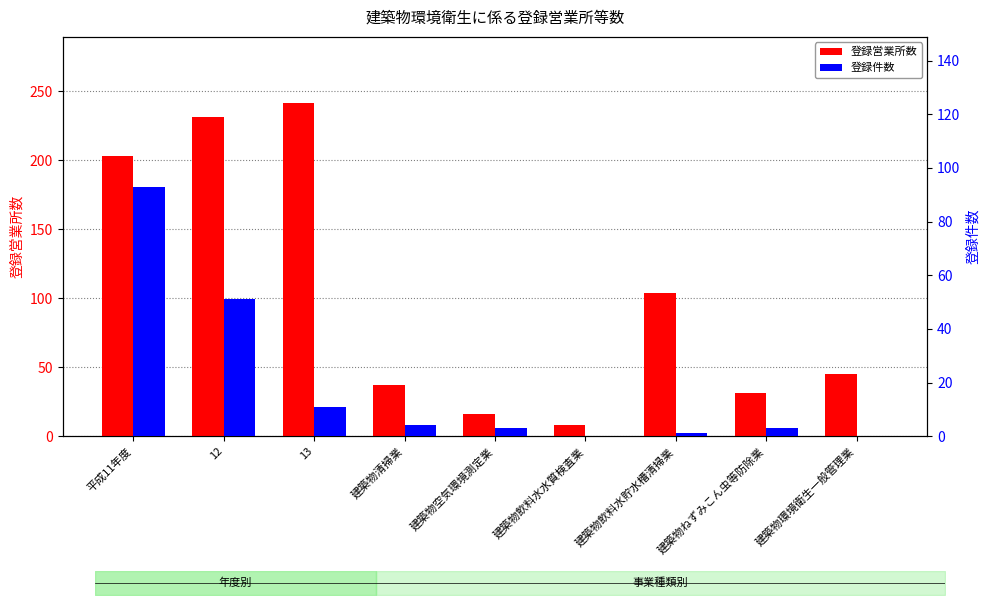

Which series has the widest spread of values?

登録営業所数